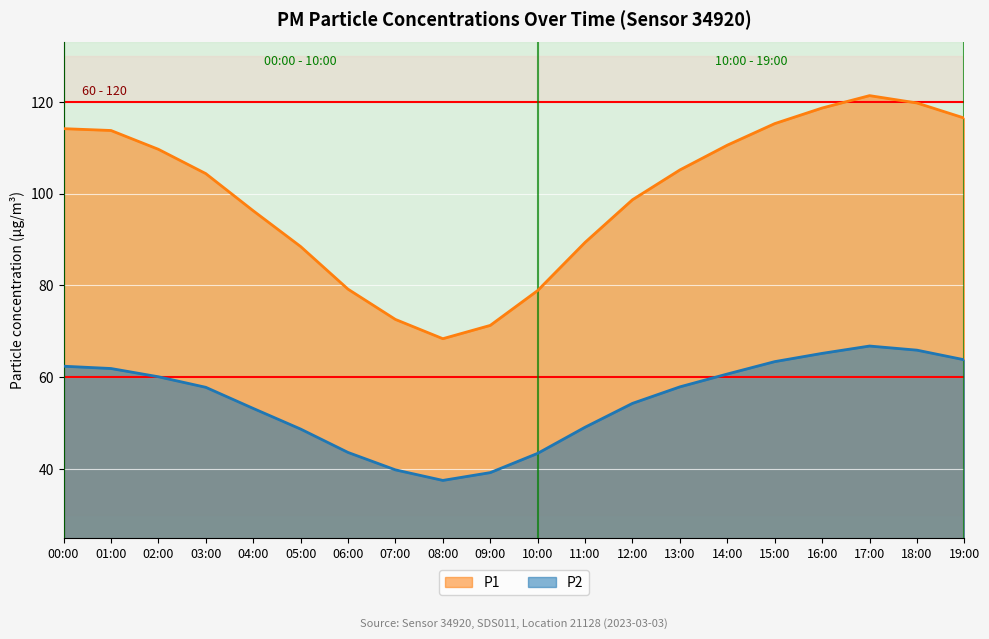

True or false: P2 and P1 intersect in this chart.

False